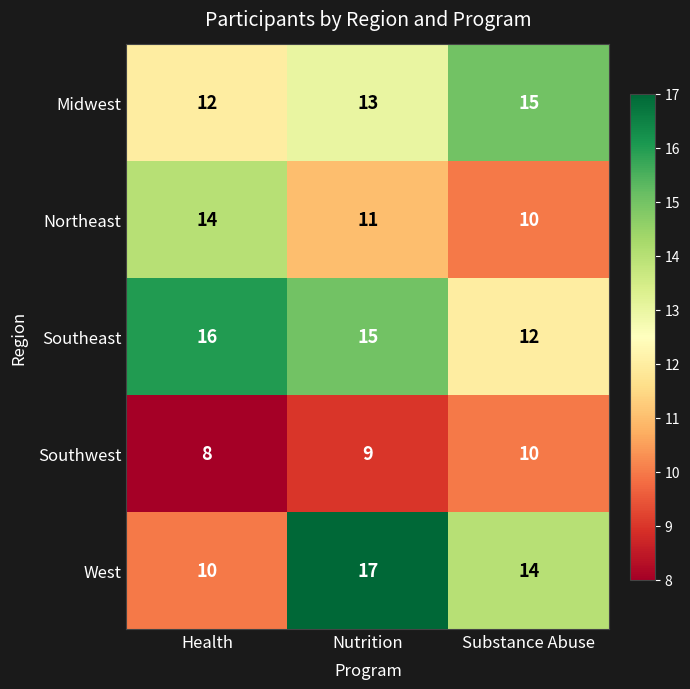

Which series has the widest spread of values?

West